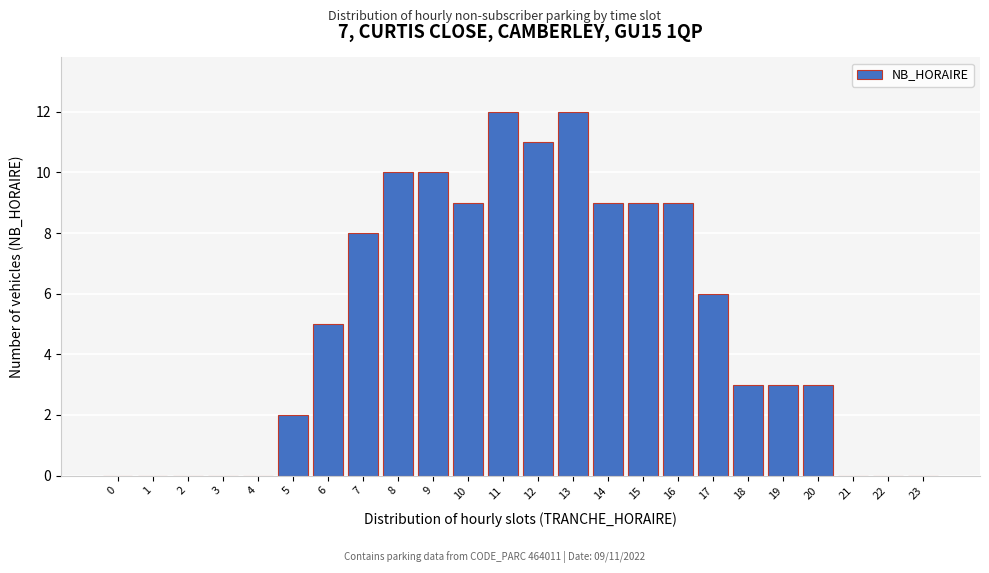

Reading right to left, list all the values displayed in this chart.

23=0	22=0	21=0	20=3	19=3	18=3	17=6	16=9	15=9	14=9	13=12	12=11	11=12	10=9	9=10	8=10	7=8	6=5	5=2	4=0	3=0	2=0	1=0	0=0